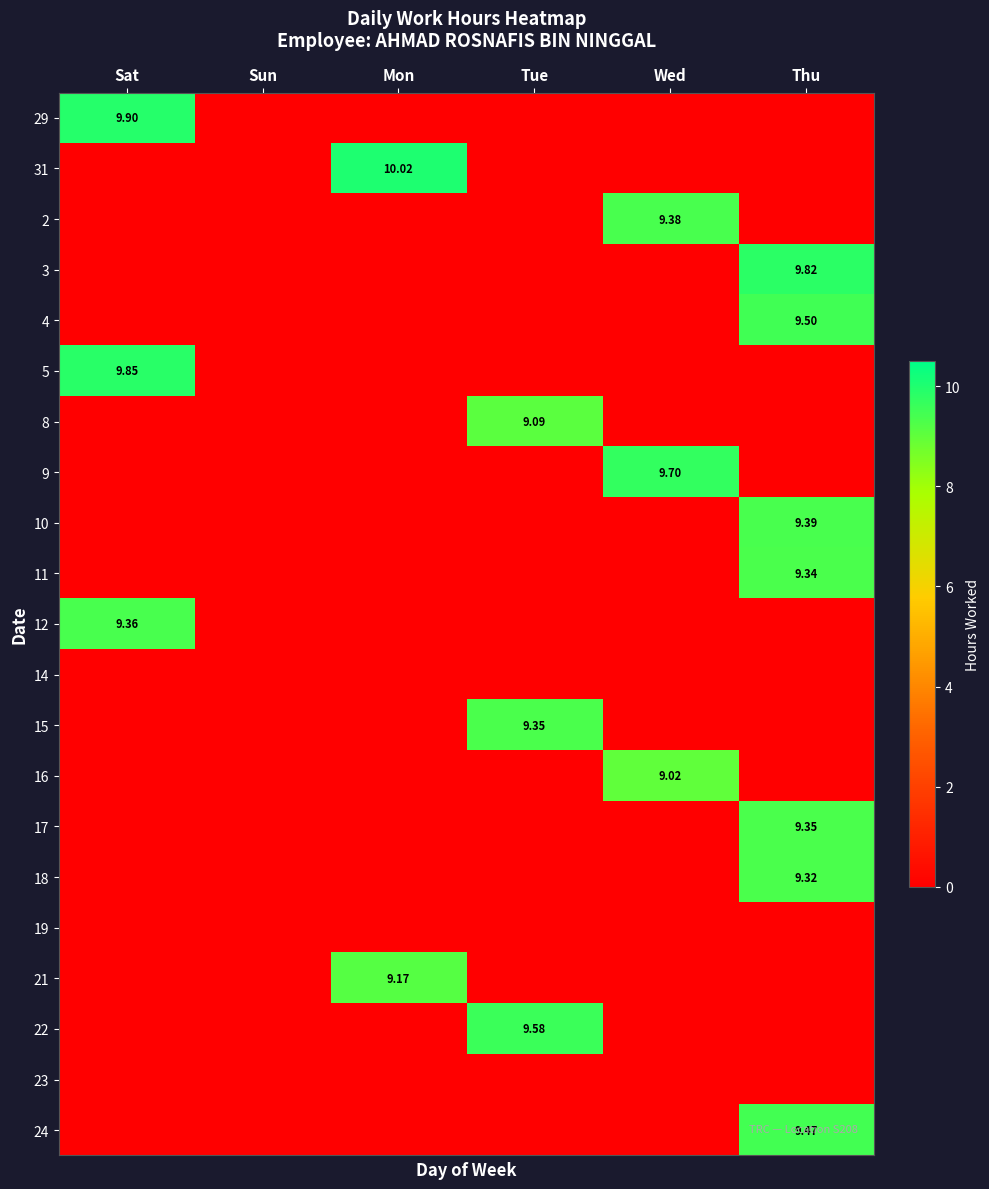

List the labels in order of 3 value, largest first.

Thu, Sat, Sun, Mon, Tue, Wed